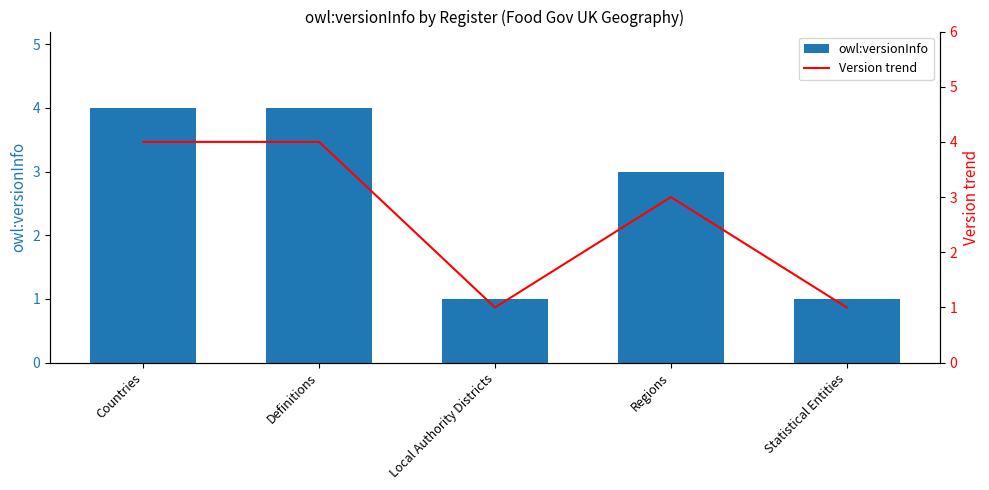

Rank the categories by owl:versionInfo value from highest to lowest.

Countries, Definitions, Regions, Local Authority Districts, Statistical Entities